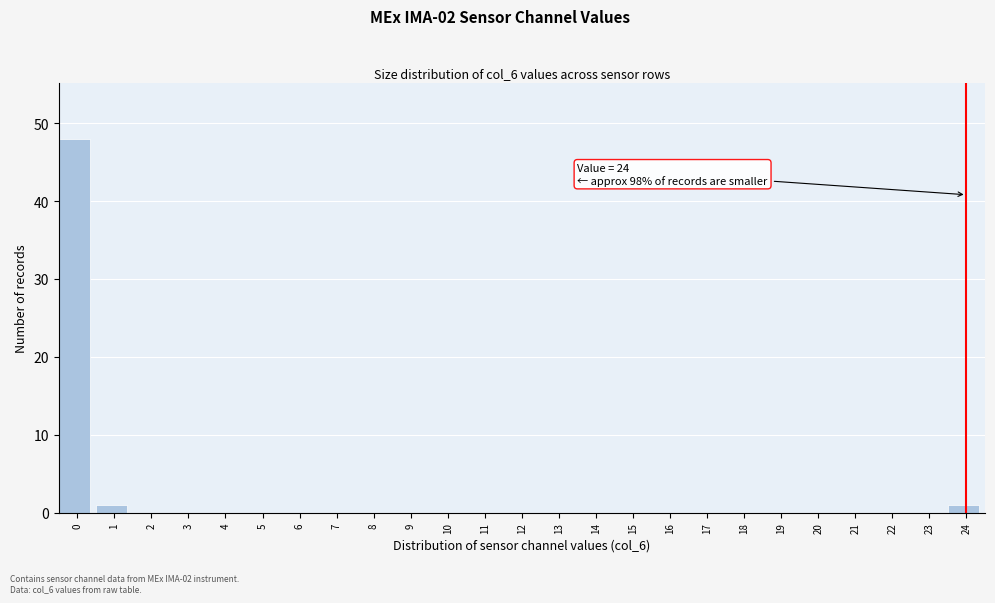

Reading left to right, transcribe all the data shown in this chart.

0=48	1=1	2=0	3=0	4=0	5=0	6=0	7=0	8=0	9=0	10=0	11=0	12=0	13=0	14=0	15=0	16=0	17=0	18=0	19=0	20=0	21=0	22=0	23=0	24=1